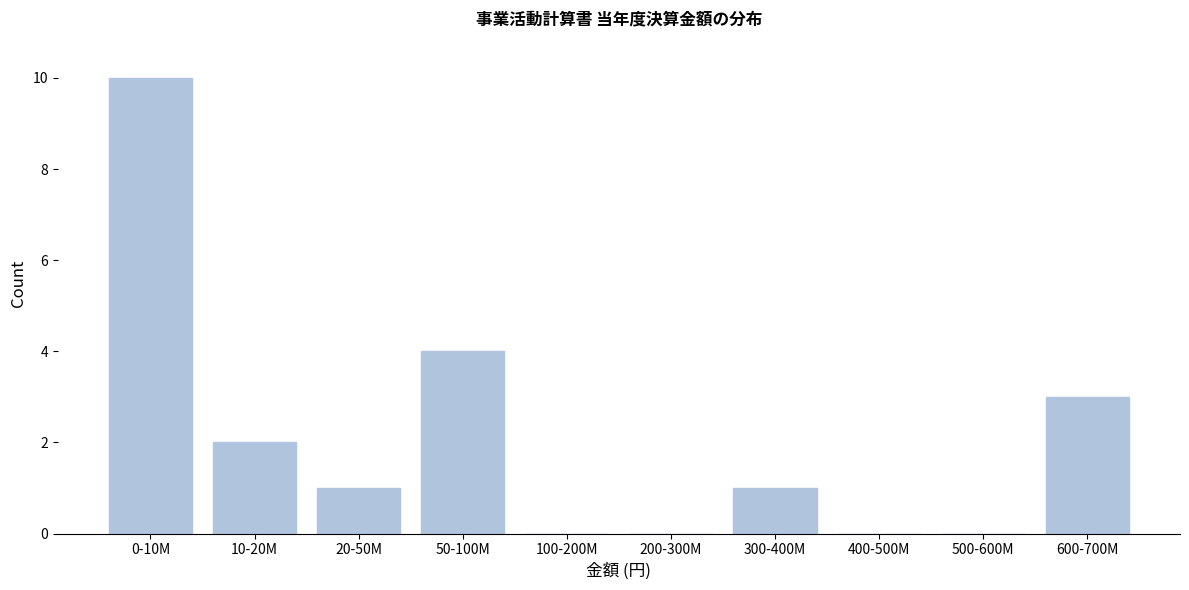

Reading left to right, what are all the values shown in this chart?

0-10M=10	10-20M=2	20-50M=1	50-100M=4	100-200M=0	200-300M=0	300-400M=1	400-500M=0	500-600M=0	600-700M=3